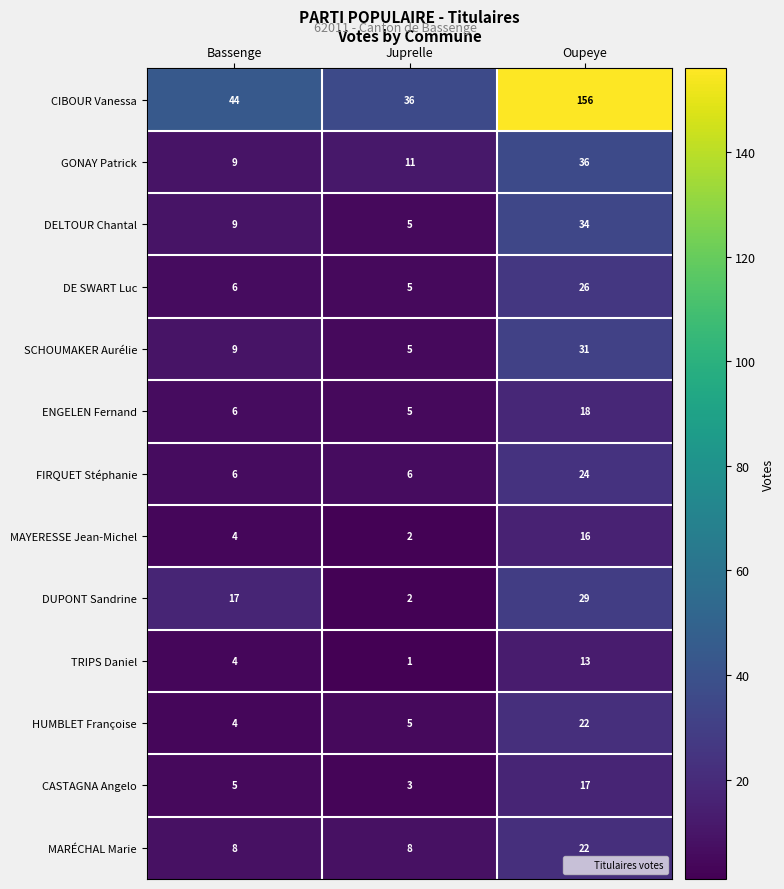

Which category has the highest value across all series?

Oupeye